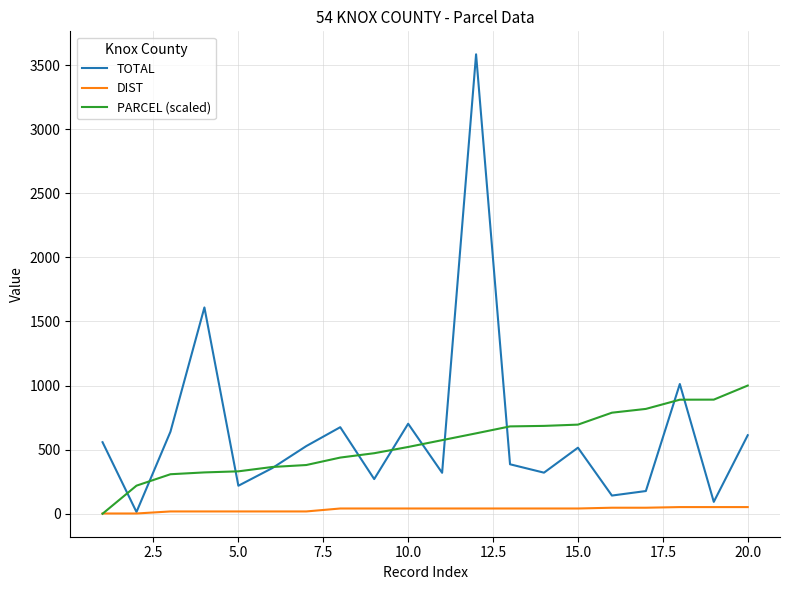

List the series in order of their peak value, lowest first.

DIST, PARCEL (scaled), TOTAL